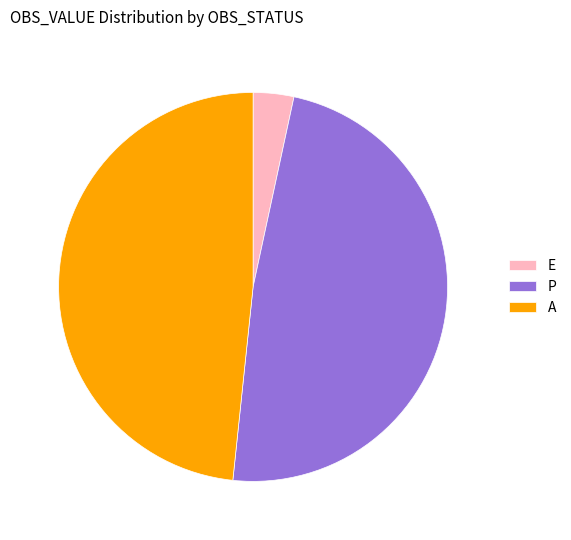

Combined, do A and E account for over 50%?

Yes